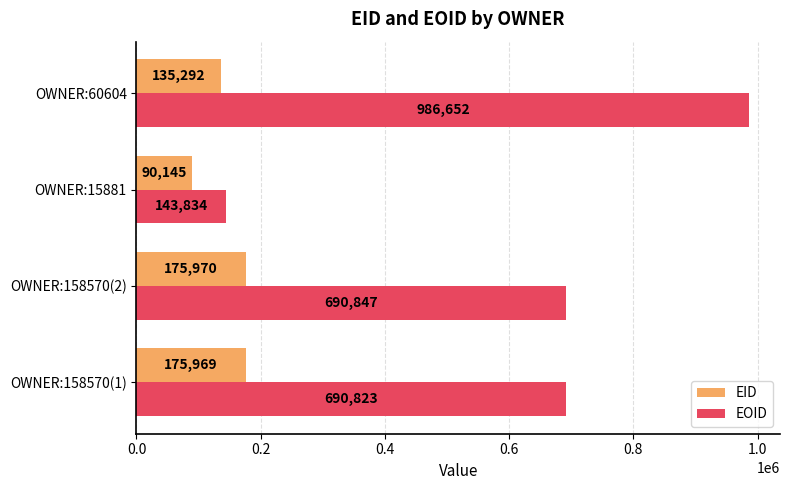

List the series in order of their overall mean, lowest first.

EID, EOID